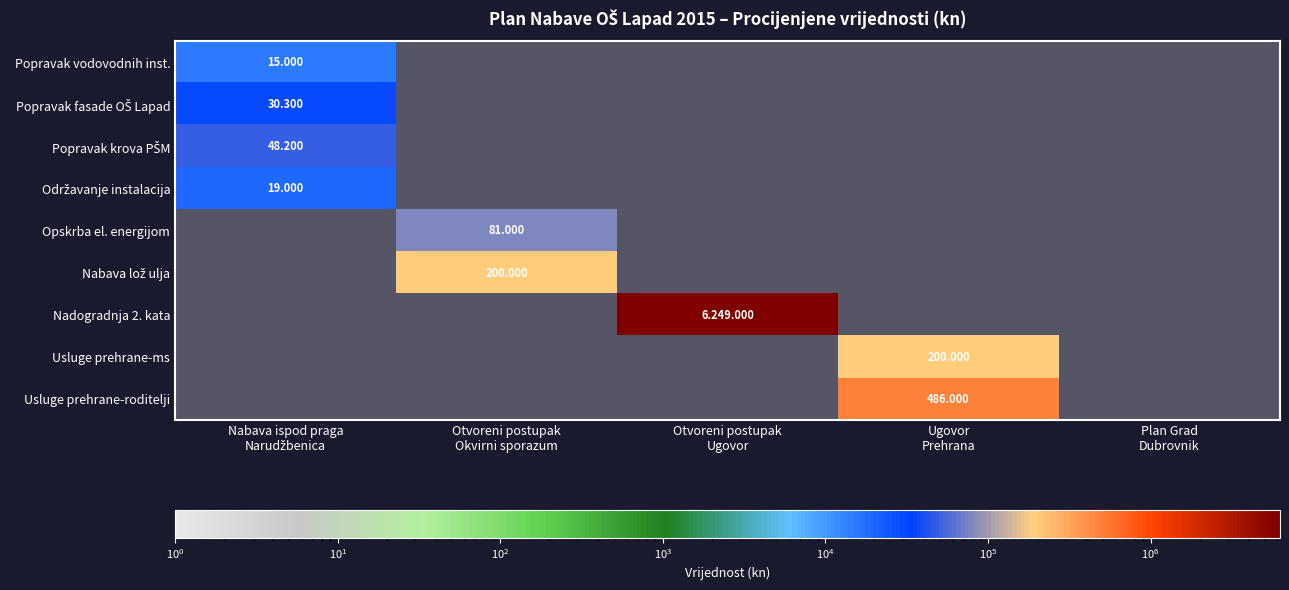

True or false: Nadogradnja 2. kata has a value of 0 at Otvoreni postupak Okvirni sporazum.

True